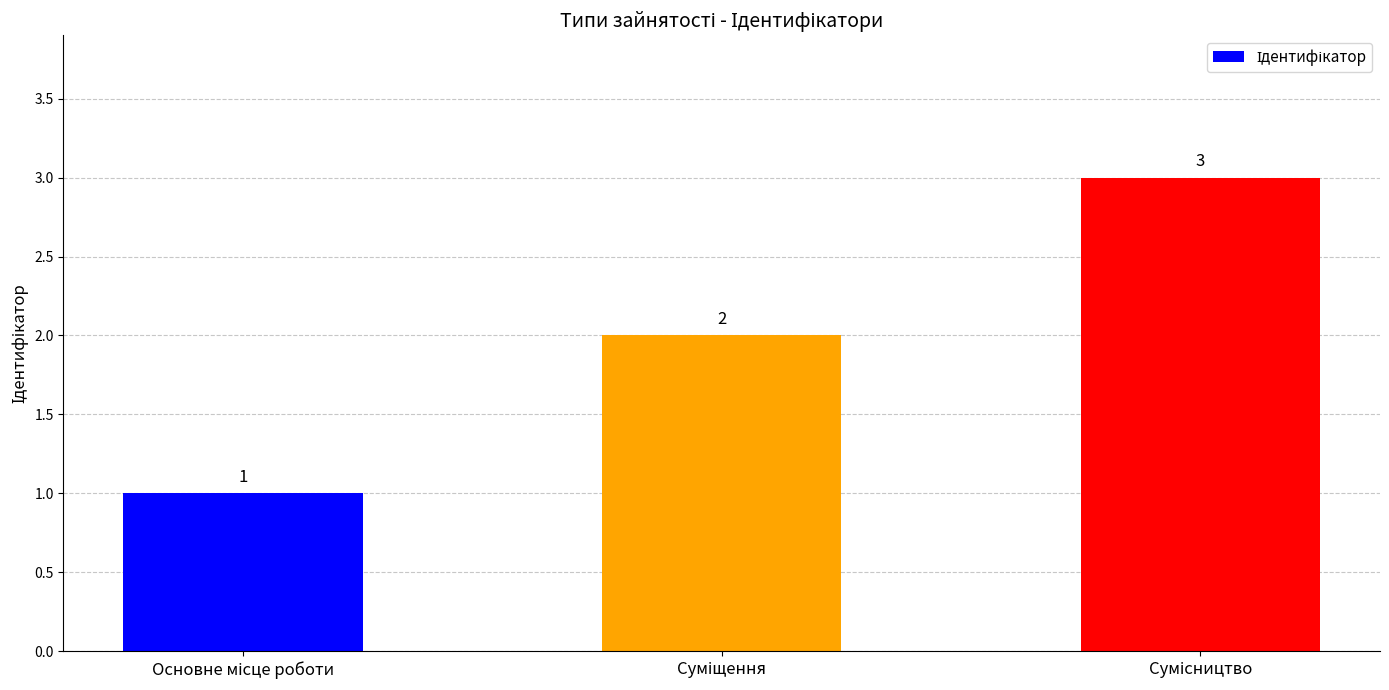

Count the values in the range 1 to 3.

3